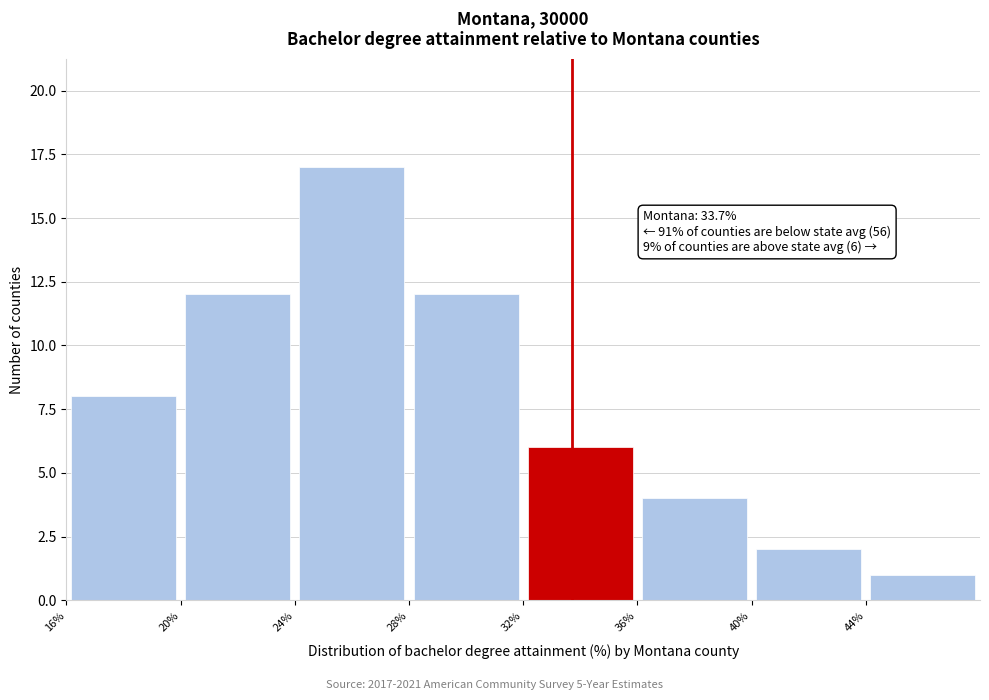

Which range on the x-axis has the tallest bar?

24 to 28